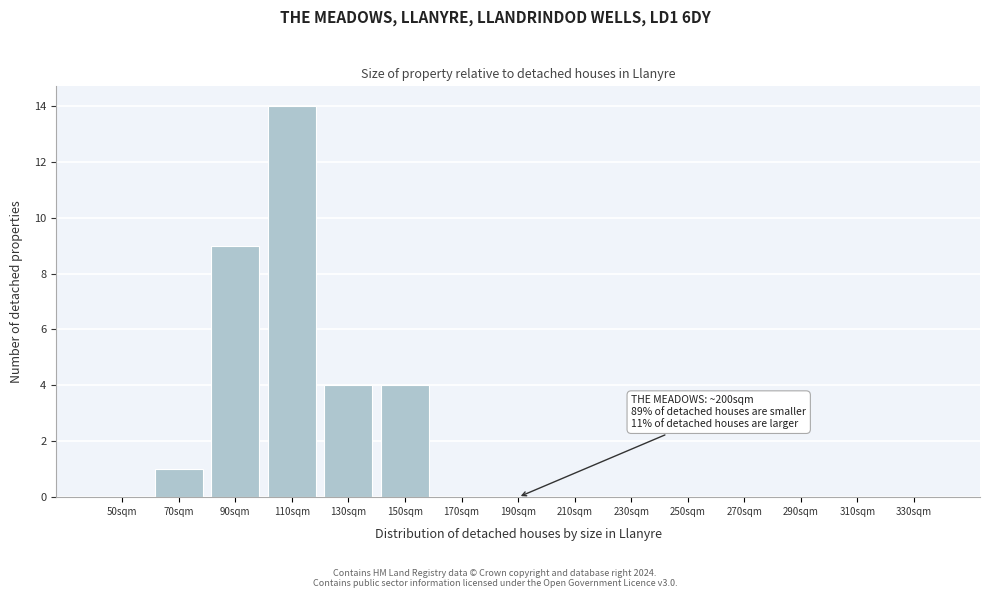

Reading left to right, transcribe all the data shown in this chart.

50sqm=0	70sqm=1	90sqm=9	110sqm=14	130sqm=4	150sqm=4	170sqm=0	190sqm=0	210sqm=0	230sqm=0	250sqm=0	270sqm=0	290sqm=0	310sqm=0	330sqm=0